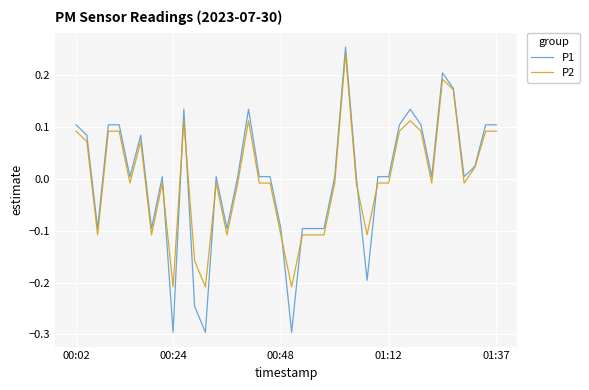

Does the chart display data point markers on the line(s)?

No